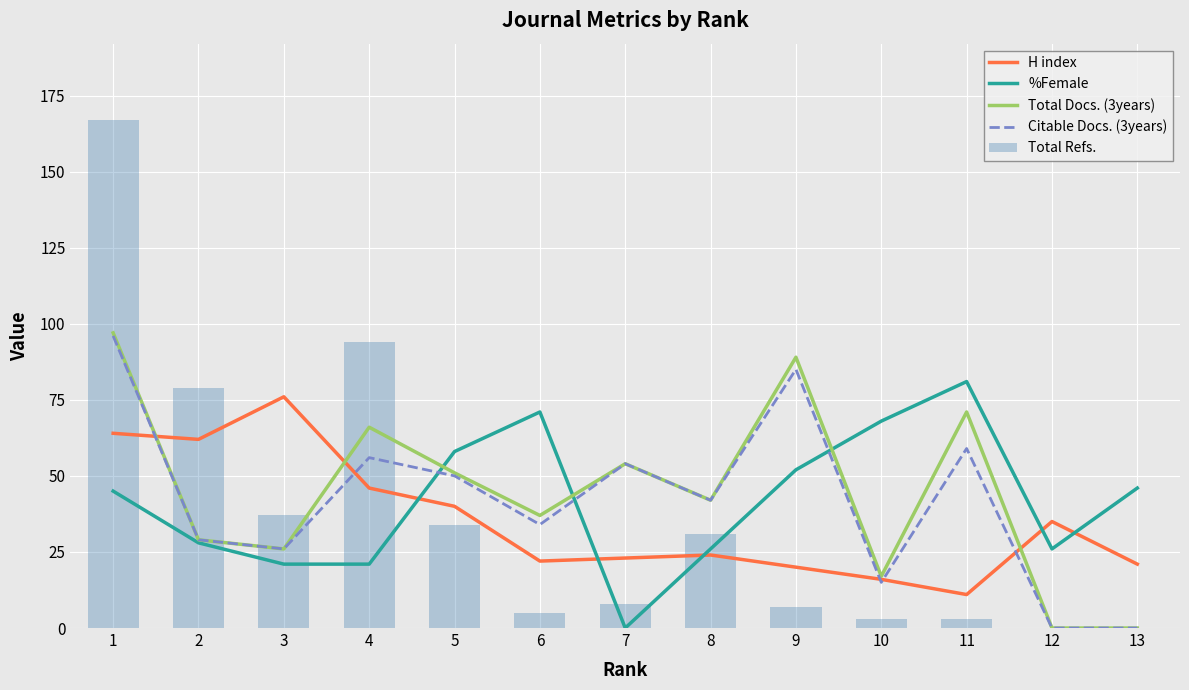

Rank the series by their maximum value, from highest to lowest.

Total Refs., Total Docs. (3years), Citable Docs. (3years), %Female, H index